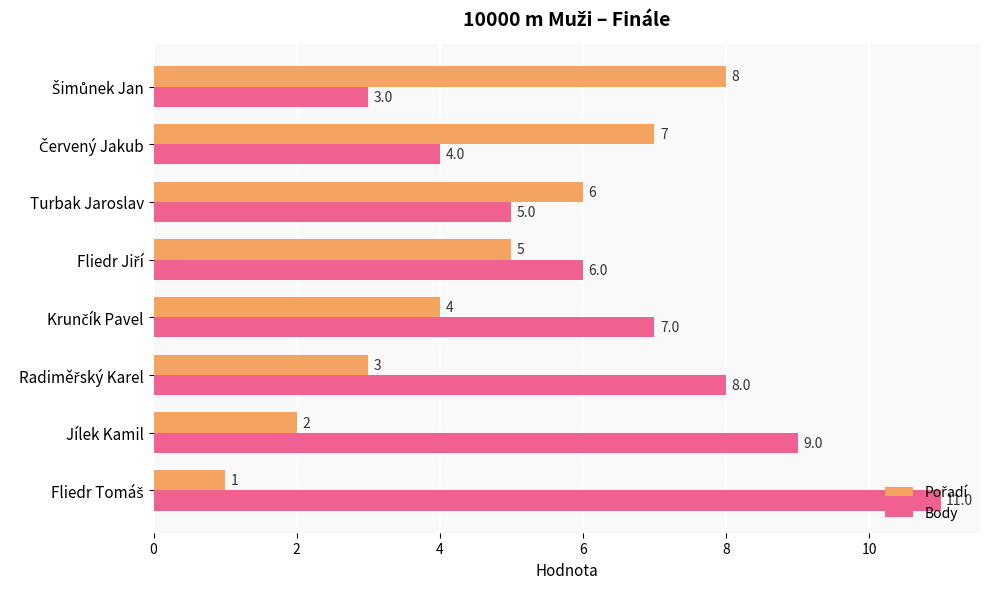

What is the difference between the maximum and second lowest values in the Body series?

7